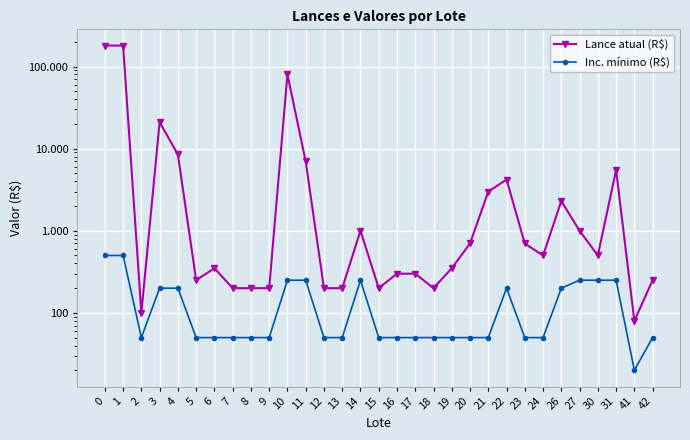

What is the average value of the Lance atual (R$) series?

16106